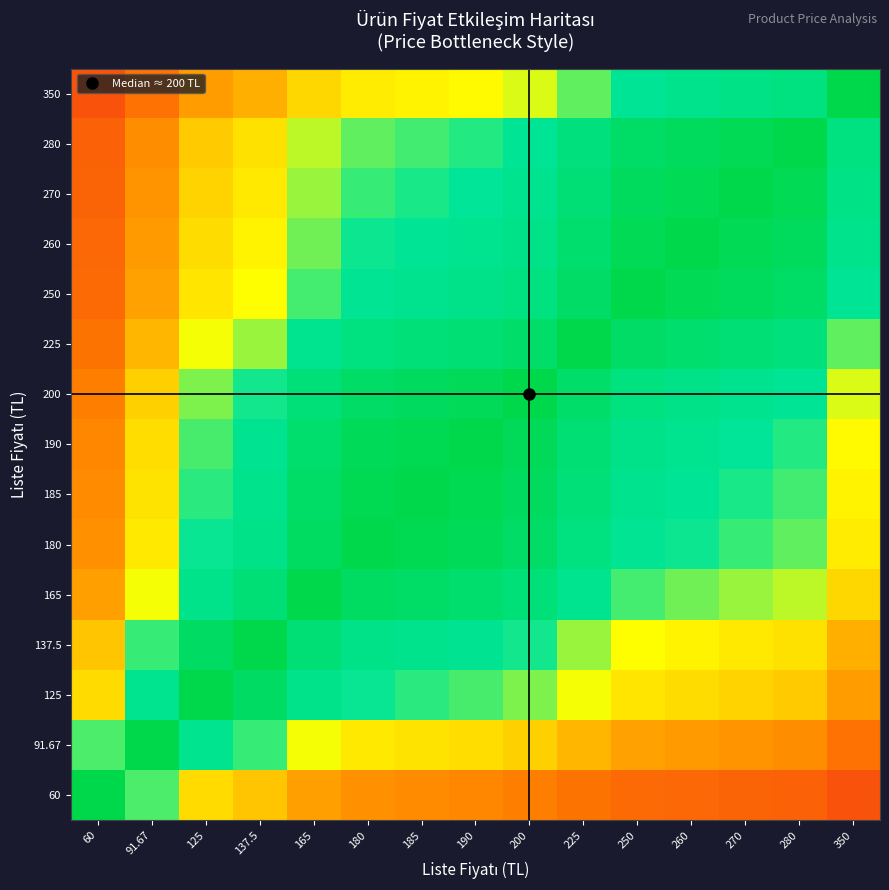

Reading left to right, extract all data points from this chart.

60: 60=1.0	91.67=0.7	125=0.5	137.5=0.4	165=0.4	180=0.3	185=0.3	190=0.3	200=0.3	225=0.3	250=0.2	260=0.2	270=0.2	280=0.2	350=0.2
91.67: 60=0.7	91.67=1.0	125=0.7	137.5=0.7	165=0.6	180=0.5	185=0.5	190=0.5	200=0.5	225=0.4	250=0.4	260=0.4	270=0.3	280=0.3	350=0.3
125: 60=0.5	91.67=0.7	125=1.0	137.5=0.9	165=0.8	180=0.7	185=0.7	190=0.7	200=0.6	225=0.6	250=0.5	260=0.5	270=0.5	280=0.4	350=0.4
137.5: 60=0.4	91.67=0.7	125=0.9	137.5=1.0	165=0.8	180=0.8	185=0.7	190=0.7	200=0.7	225=0.6	250=0.6	260=0.5	270=0.5	280=0.5	350=0.4
165: 60=0.4	91.67=0.6	125=0.8	137.5=0.8	165=1.0	180=0.9	185=0.9	190=0.9	200=0.8	225=0.7	250=0.7	260=0.6	270=0.6	280=0.6	350=0.5
180: 60=0.3	91.67=0.5	125=0.7	137.5=0.8	165=0.9	180=1.0	185=1.0	190=0.9	200=0.9	225=0.8	250=0.7	260=0.7	270=0.7	280=0.6	350=0.5
185: 60=0.3	91.67=0.5	125=0.7	137.5=0.7	165=0.9	180=1.0	185=1.0	190=1.0	200=0.9	225=0.8	250=0.7	260=0.7	270=0.7	280=0.7	350=0.5
190: 60=0.3	91.67=0.5	125=0.7	137.5=0.7	165=0.9	180=0.9	185=1.0	190=1.0	200=0.9	225=0.8	250=0.8	260=0.7	270=0.7	280=0.7	350=0.5
200: 60=0.3	91.67=0.5	125=0.6	137.5=0.7	165=0.8	180=0.9	185=0.9	190=0.9	200=1.0	225=0.9	250=0.8	260=0.8	270=0.7	280=0.7	350=0.6
225: 60=0.3	91.67=0.4	125=0.6	137.5=0.6	165=0.7	180=0.8	185=0.8	190=0.8	200=0.9	225=1.0	250=0.9	260=0.9	270=0.8	280=0.8	350=0.6
250: 60=0.2	91.67=0.4	125=0.5	137.5=0.6	165=0.7	180=0.7	185=0.7	190=0.8	200=0.8	225=0.9	250=1.0	260=1.0	270=0.9	280=0.9	350=0.7
260: 60=0.2	91.67=0.4	125=0.5	137.5=0.5	165=0.6	180=0.7	185=0.7	190=0.7	200=0.8	225=0.9	250=1.0	260=1.0	270=1.0	280=0.9	350=0.7
270: 60=0.2	91.67=0.3	125=0.5	137.5=0.5	165=0.6	180=0.7	185=0.7	190=0.7	200=0.7	225=0.8	250=0.9	260=1.0	270=1.0	280=1.0	350=0.8
280: 60=0.2	91.67=0.3	125=0.4	137.5=0.5	165=0.6	180=0.6	185=0.7	190=0.7	200=0.7	225=0.8	250=0.9	260=0.9	270=1.0	280=1.0	350=0.8
350: 60=0.2	91.67=0.3	125=0.4	137.5=0.4	165=0.5	180=0.5	185=0.5	190=0.5	200=0.6	225=0.6	250=0.7	260=0.7	270=0.8	280=0.8	350=1.0